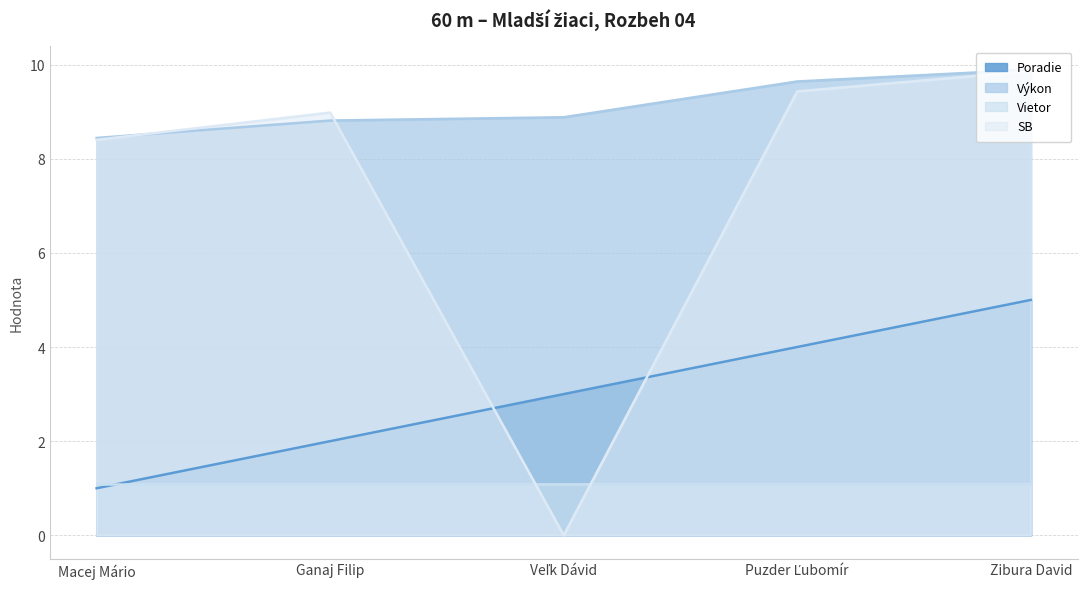

What is the label of the 4th point from the right?

Ganaj Filip